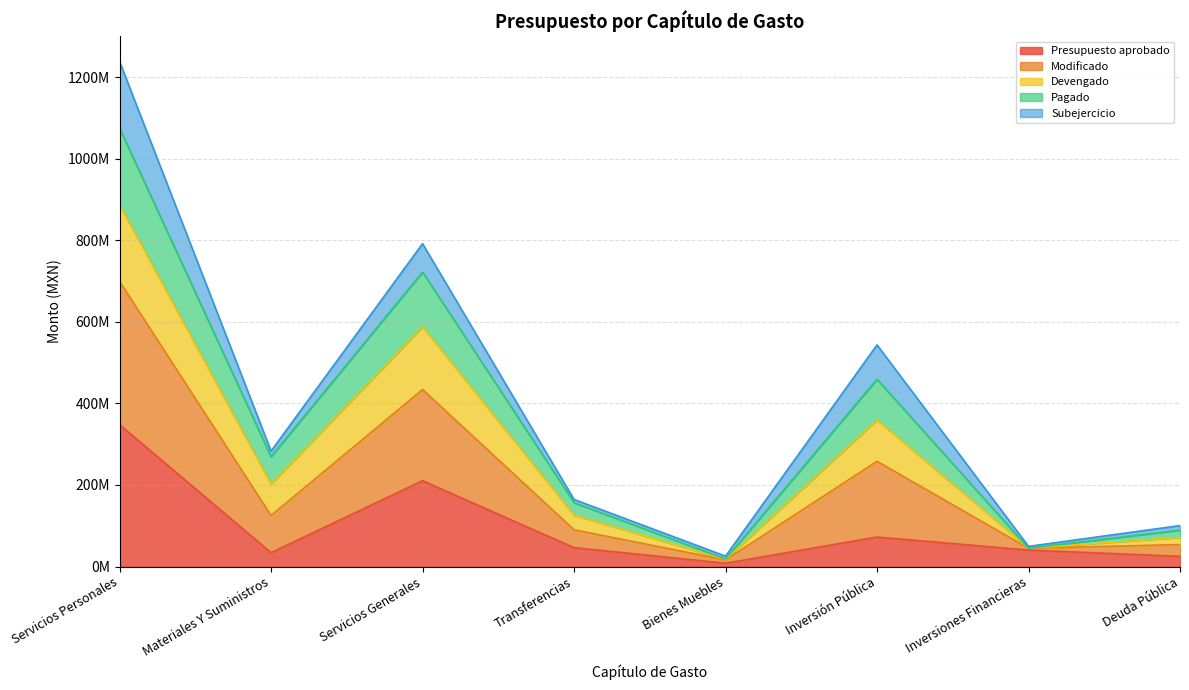

Which has a higher value, Deuda Pública or Inversiones Financieras?

Inversiones Financieras